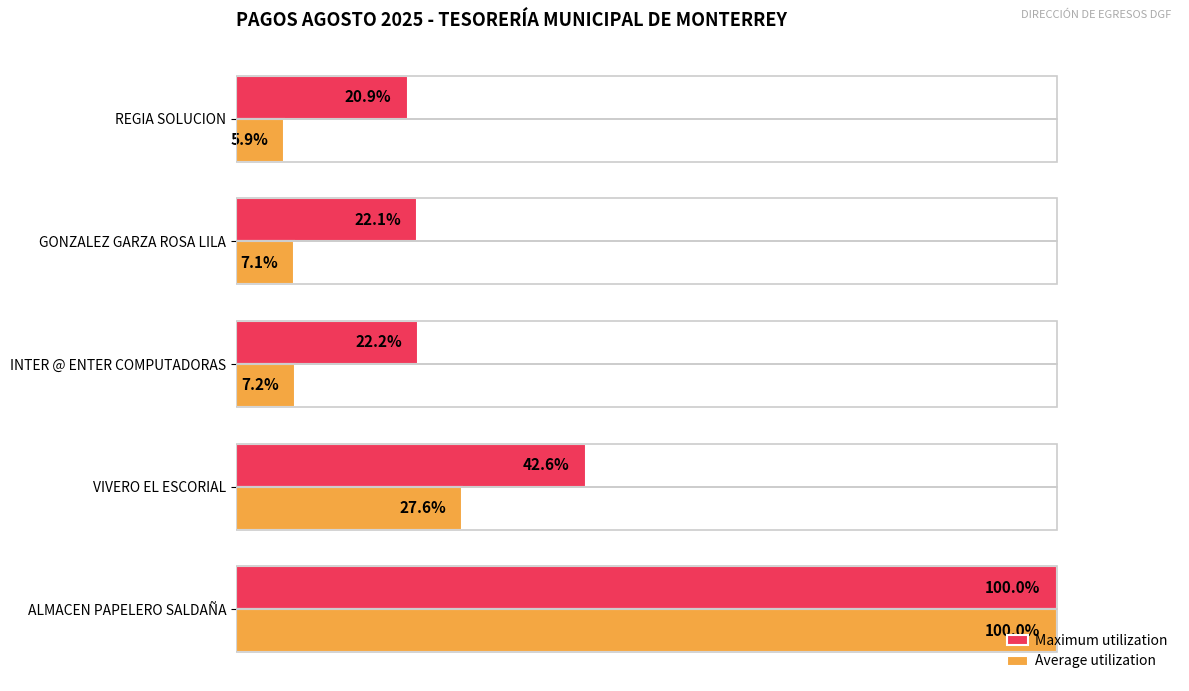

At which category does the chart reach its minimum across all series?

REGIA SOLUCION